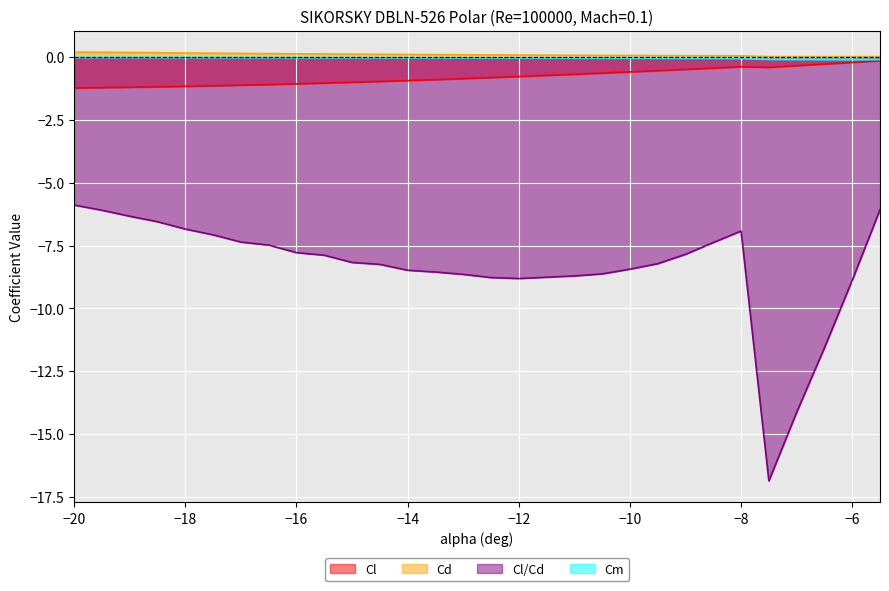

What is the average value of the Cl/Cd series?

-8.4